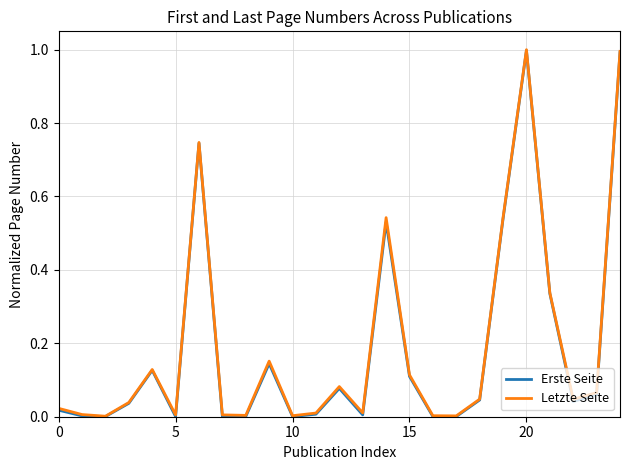

What is the maximum value for Erste Seite?

1.0